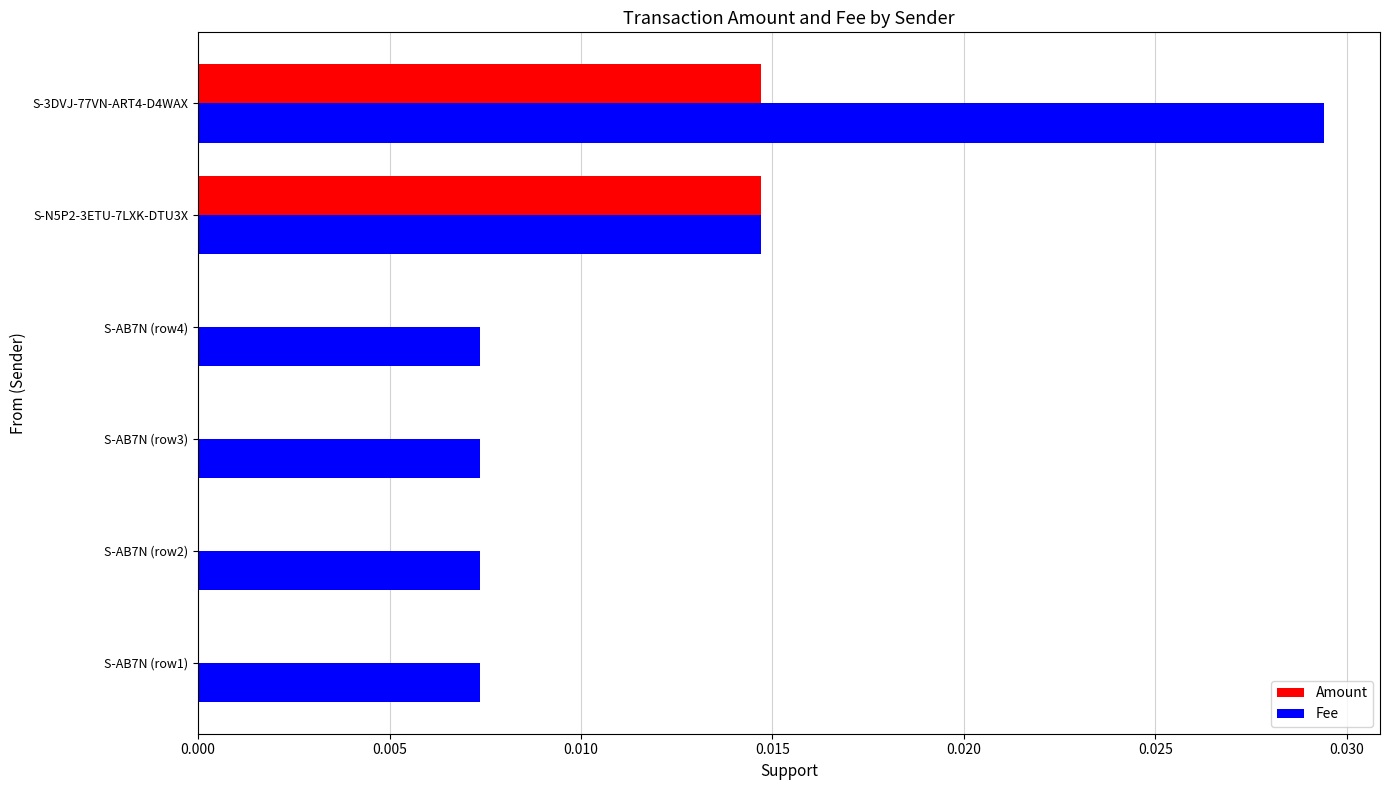

How many categories are shown in the chart?

6